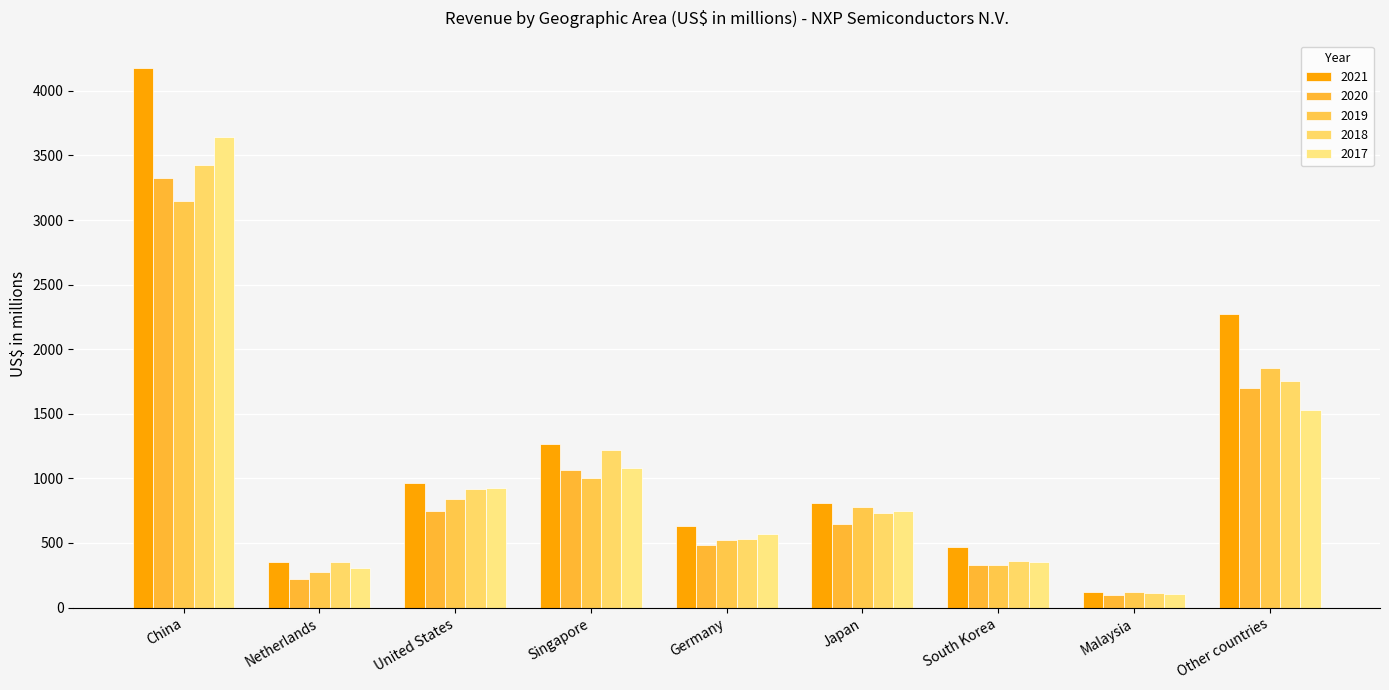

How many bars are there in each group?

5